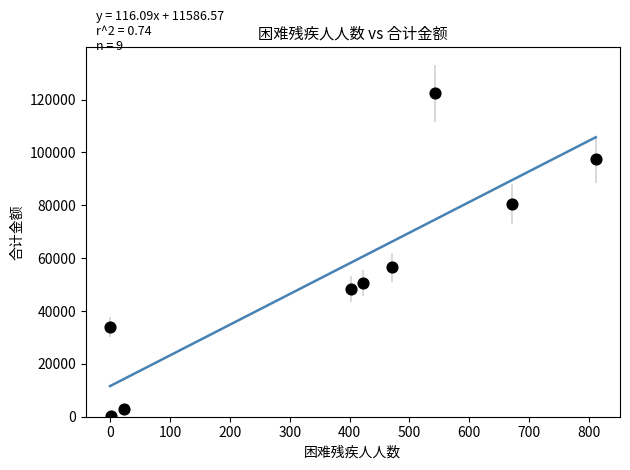

What is the range of Y values (max minus min)?

122160